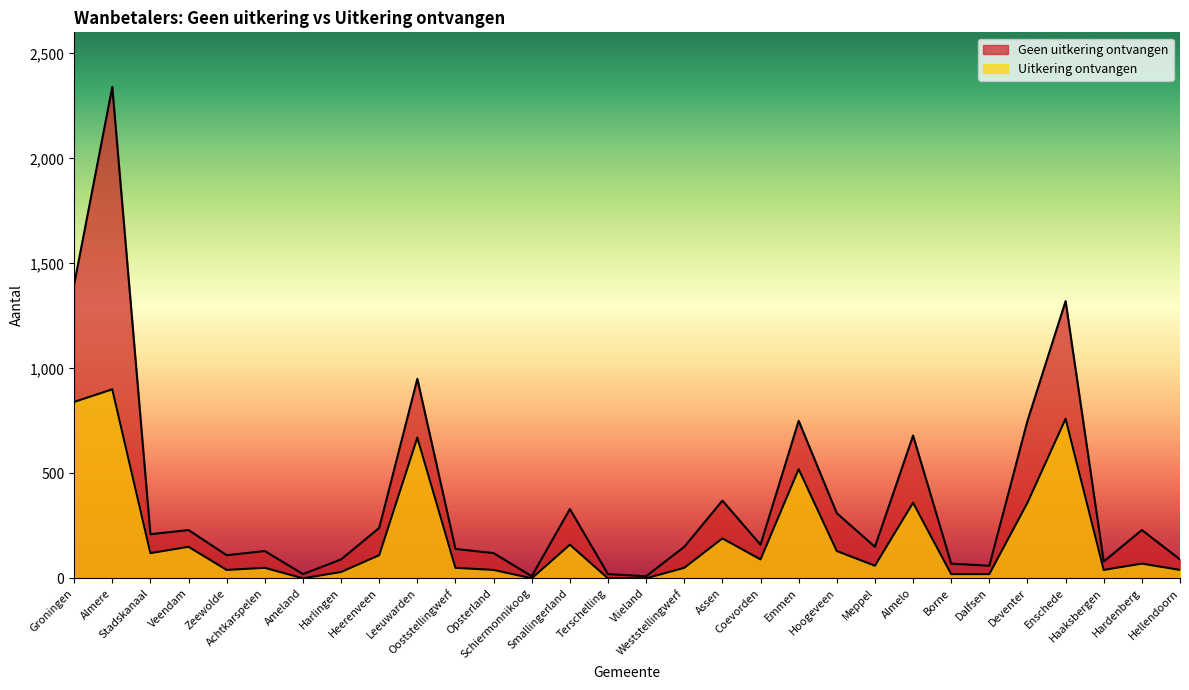

At which category does the chart reach its peak across all series?

Almere